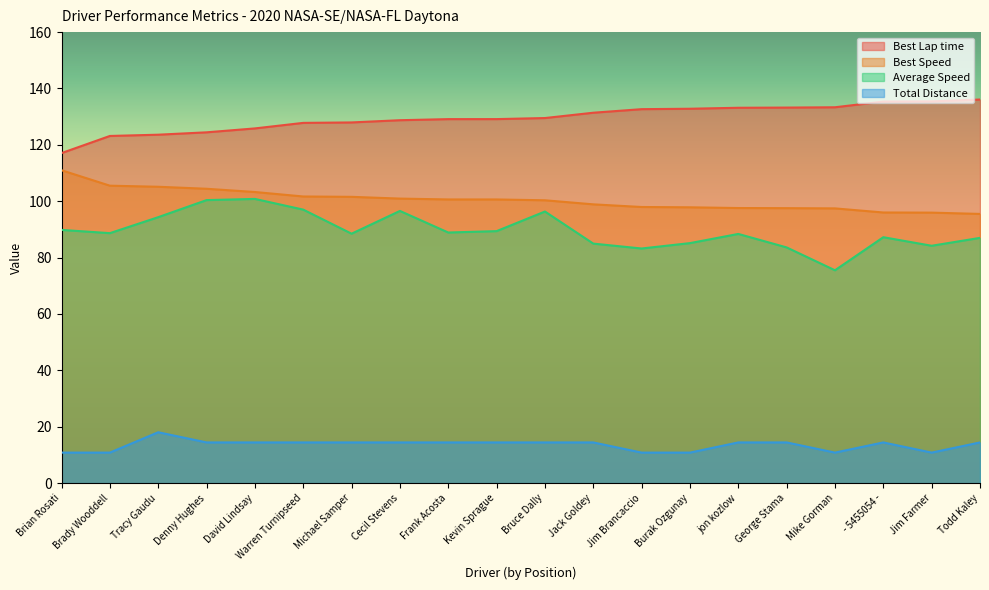

What is the difference between the highest and lowest values at Burak Ozgunay?

122.0